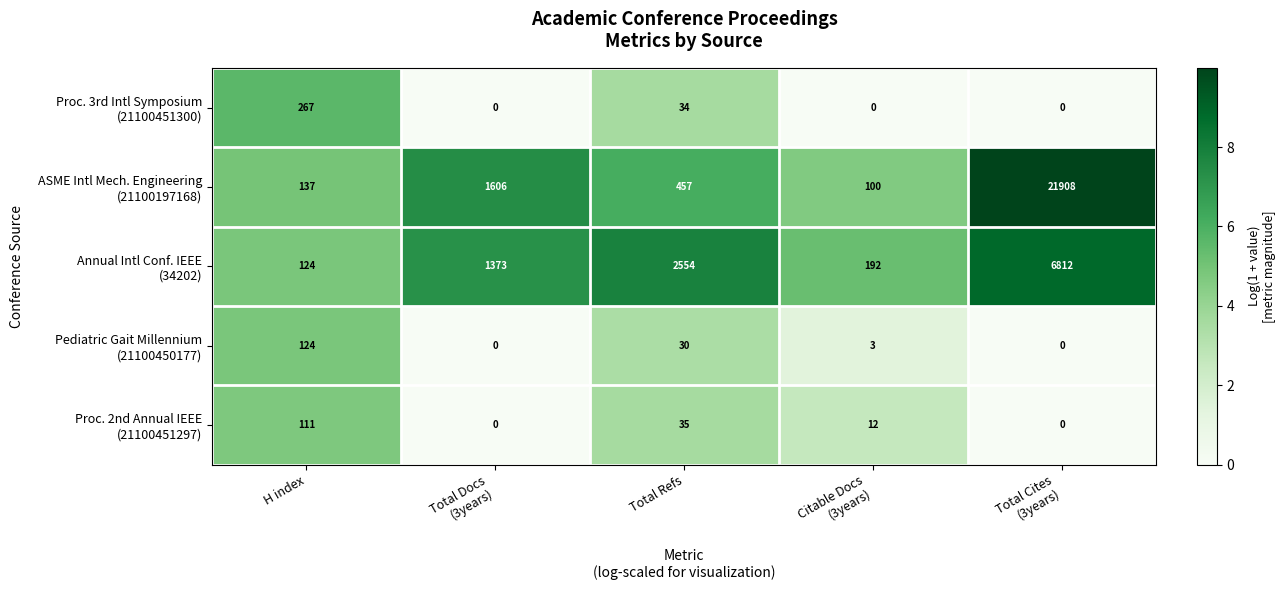

What is the maximum value shown in the chart?

21908